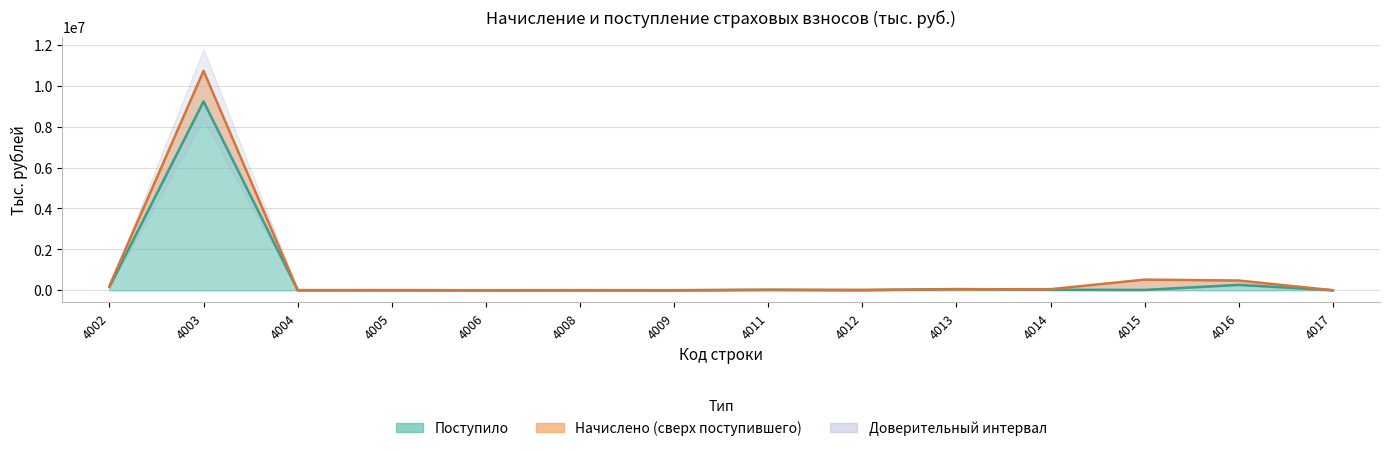

Rank the categories by Начислено value from lowest to highest.

4006, 4009, 4017, 4004, 4008, 4005, 4011, 4012, 4013, 4014, 4002, 4016, 4015, 4003